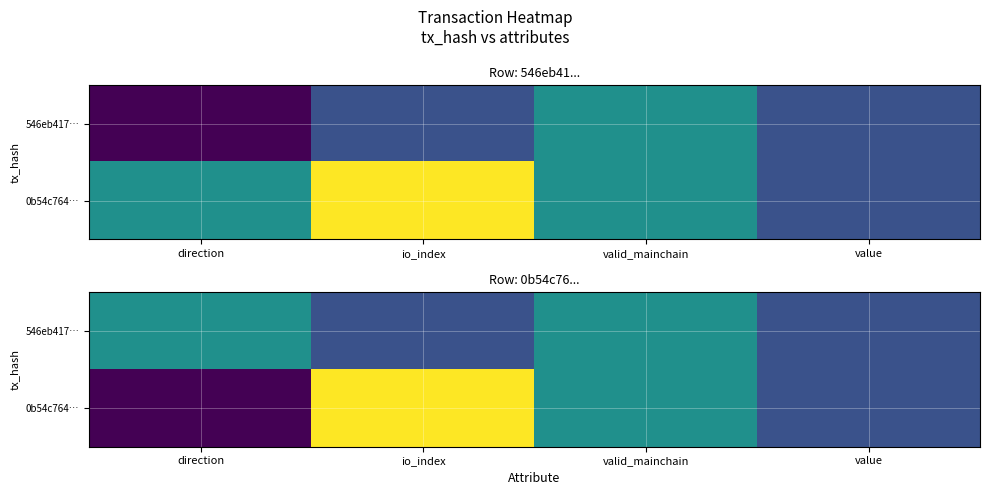

Rank the series at value from highest to lowest value.

546eb417…, 0b54c764…